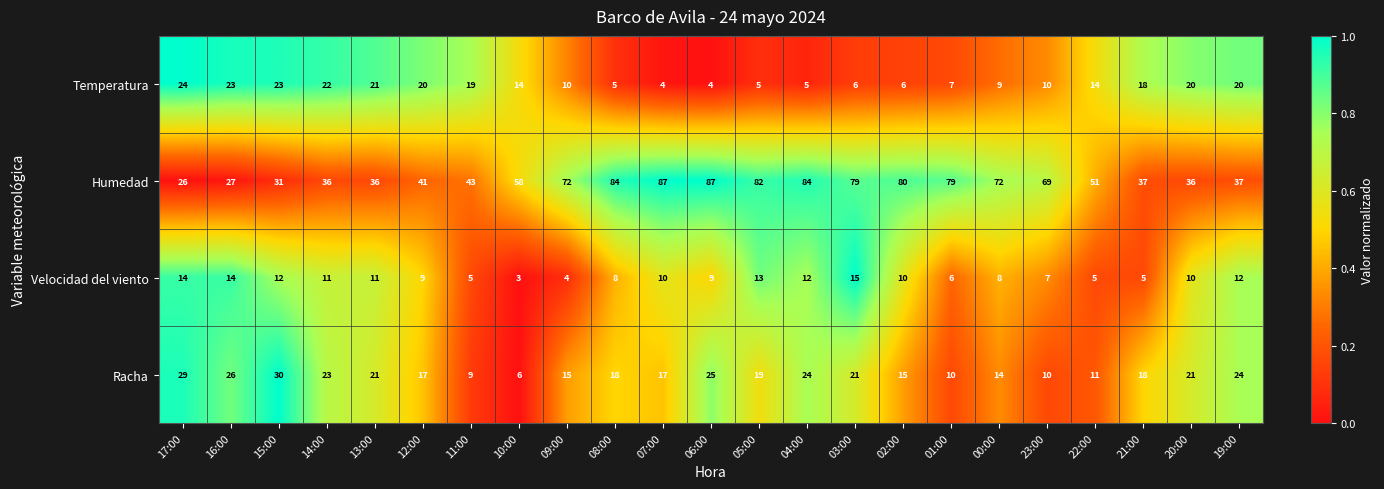

Which series has the largest total across all categories?

Humedad